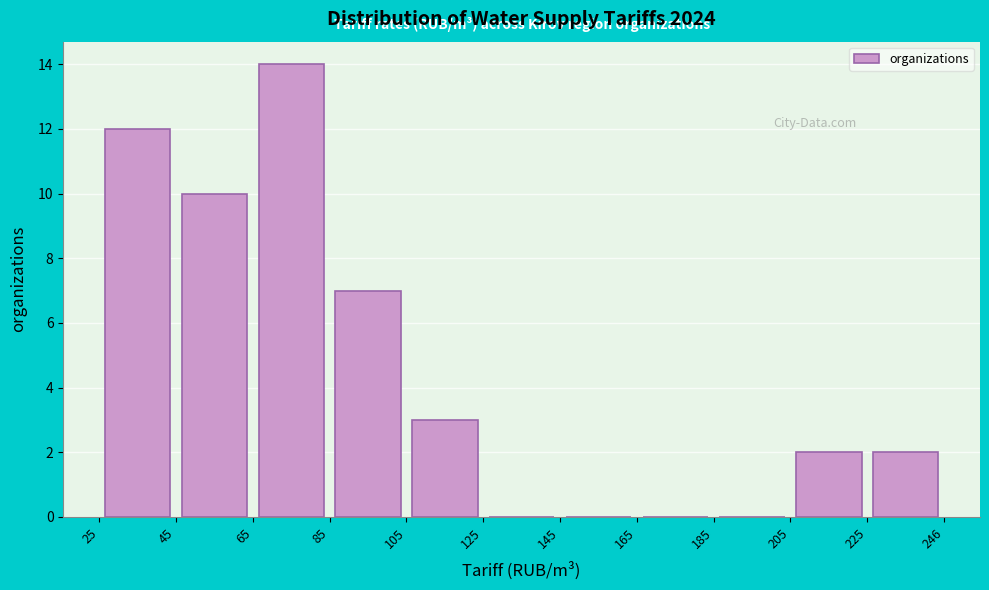

What is the height of the bar covering 65 to 85 on the x-axis? The values are not printed on the chart, so give them approximately, as read against the axis.

14